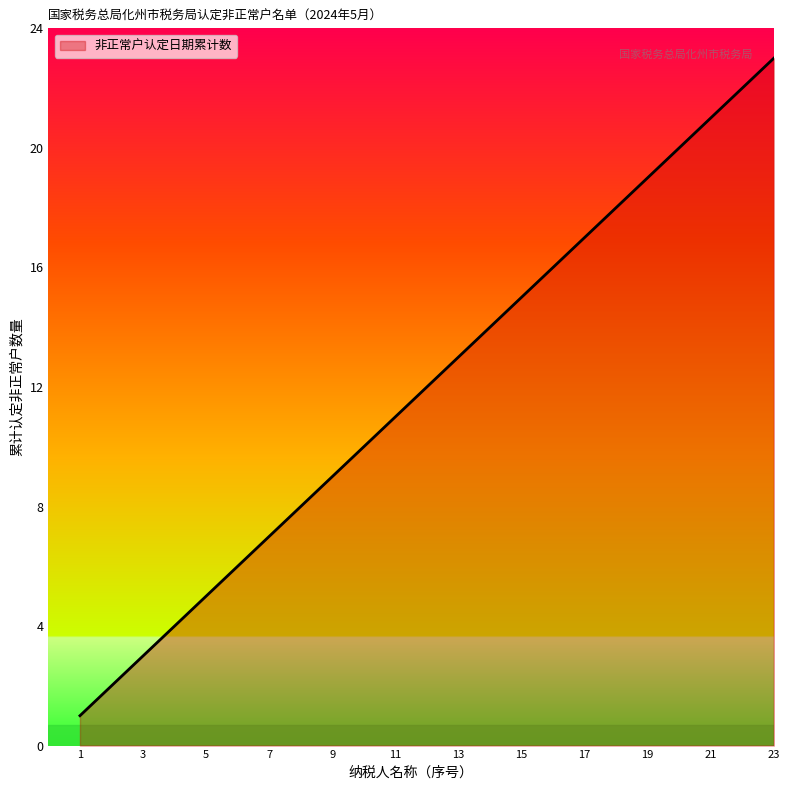

What is the difference between the maximum and minimum values?

22